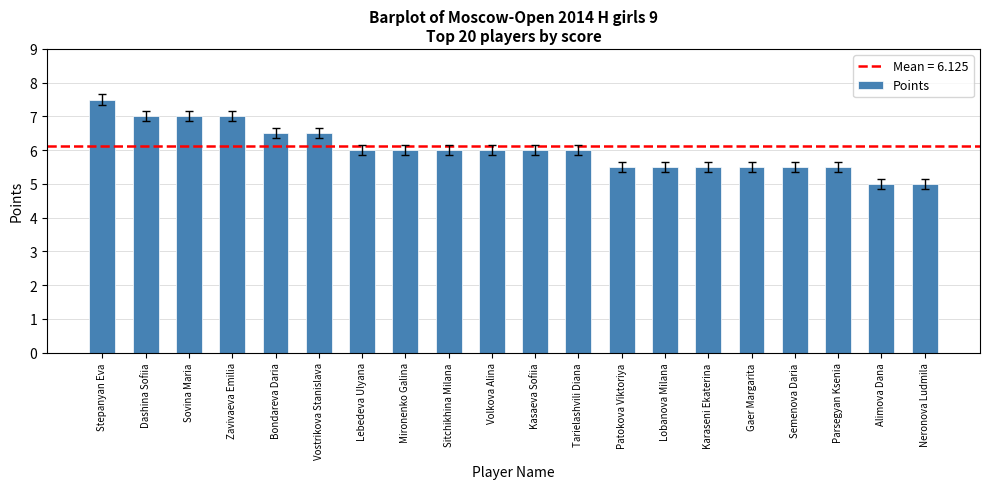

What is the minimum value shown in the chart?

5.0